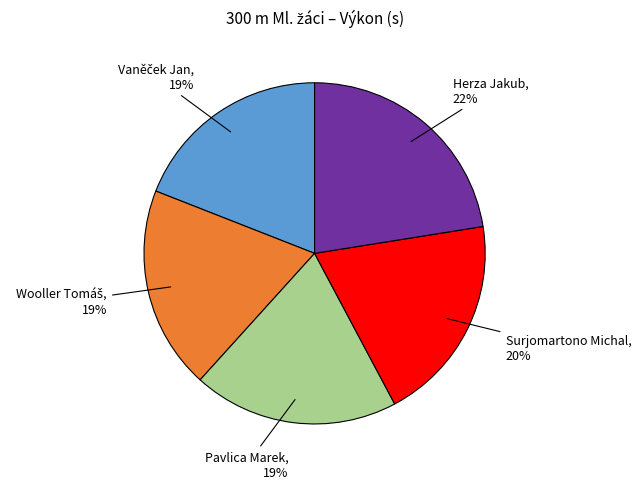

The Pavlica Marek slice represents 19% of the pie. True or false?

True